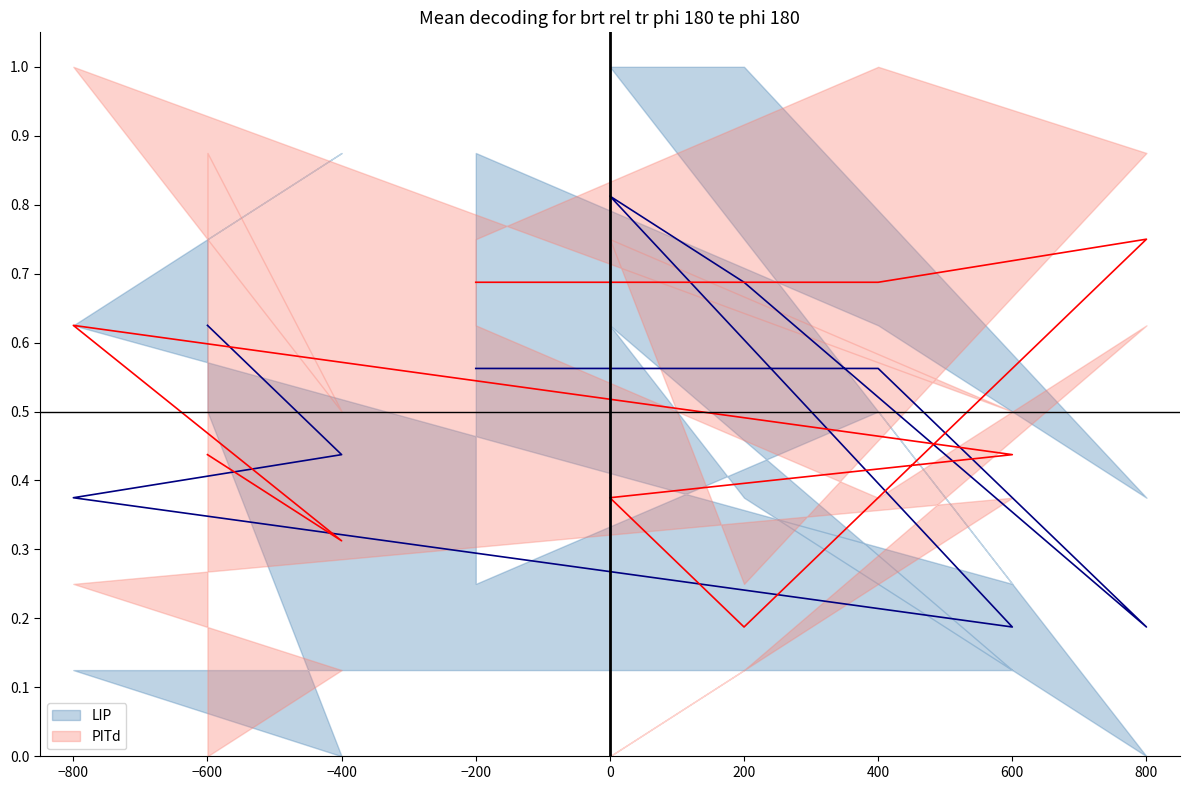

How many LIP values are between 0 and 1?

9